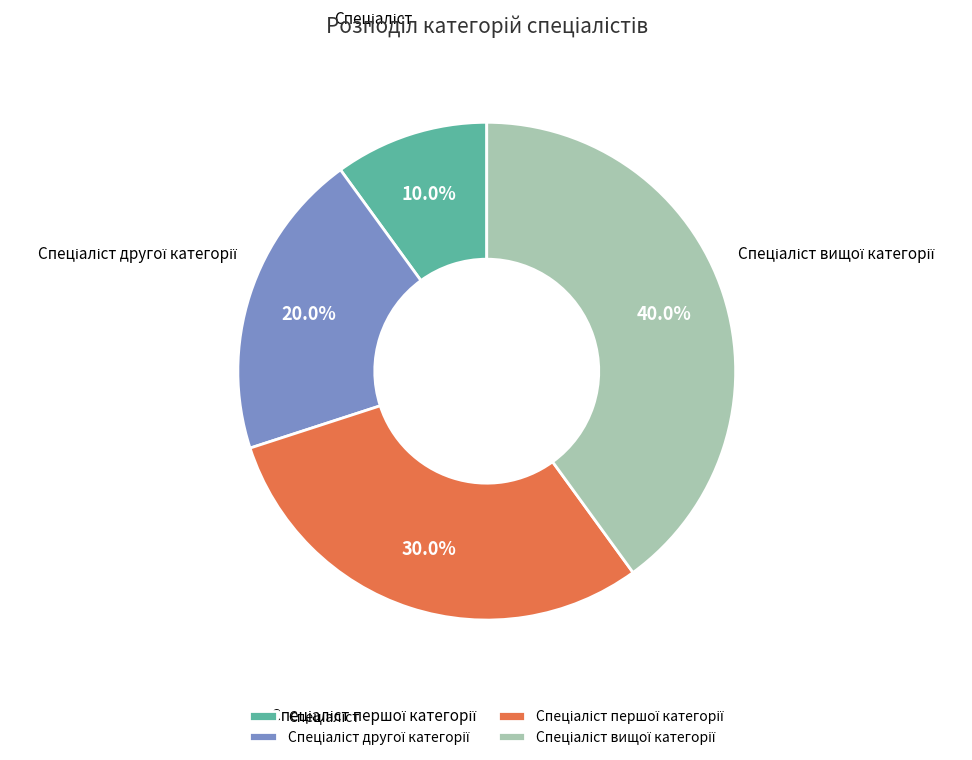

How many slices are in this pie chart?

4